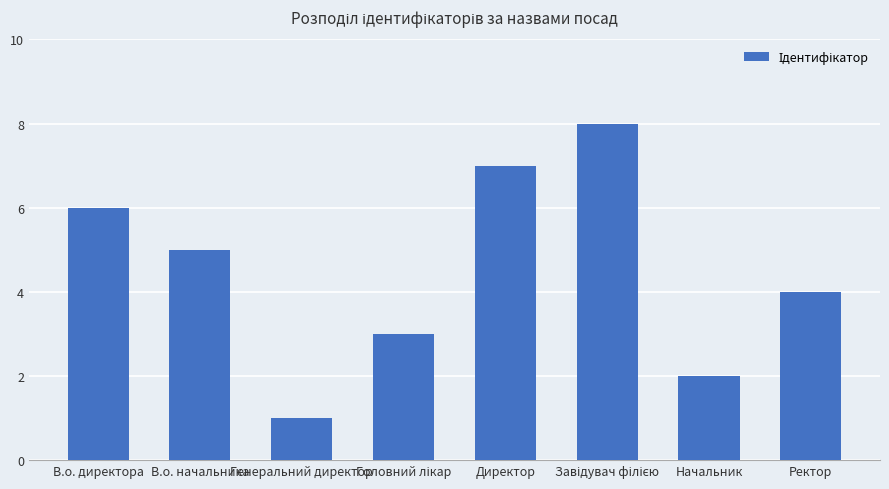

What is the change in value from Директор to Ректор?

-3